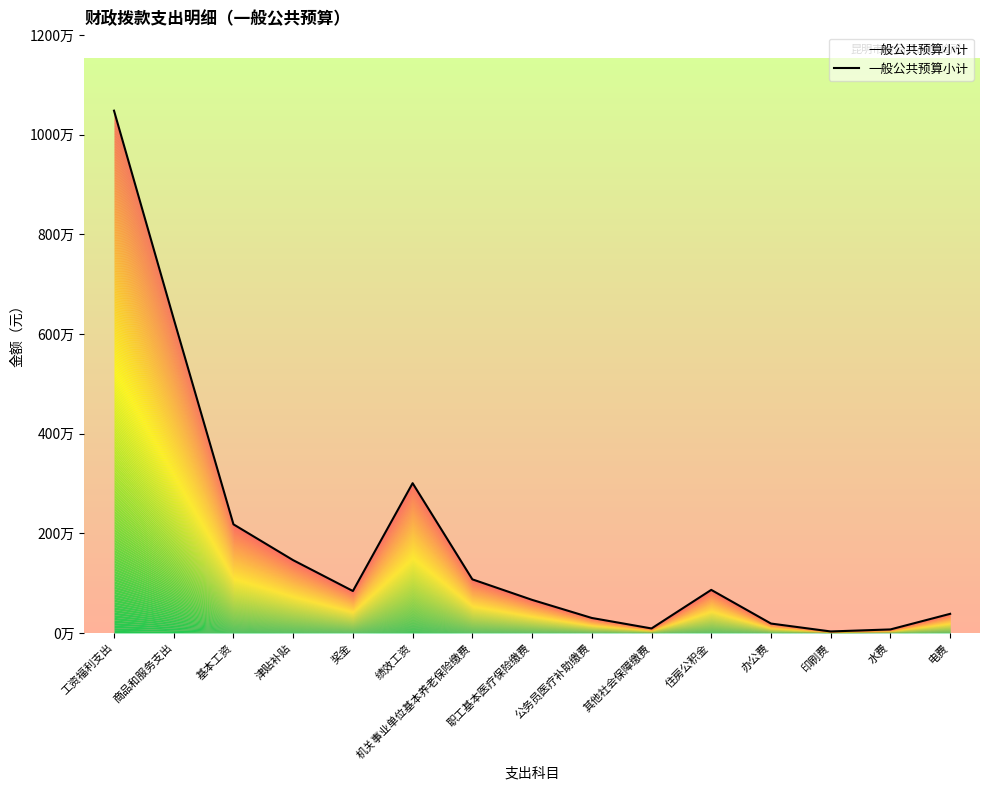

What is the maximum value shown in the chart?

10482866.0